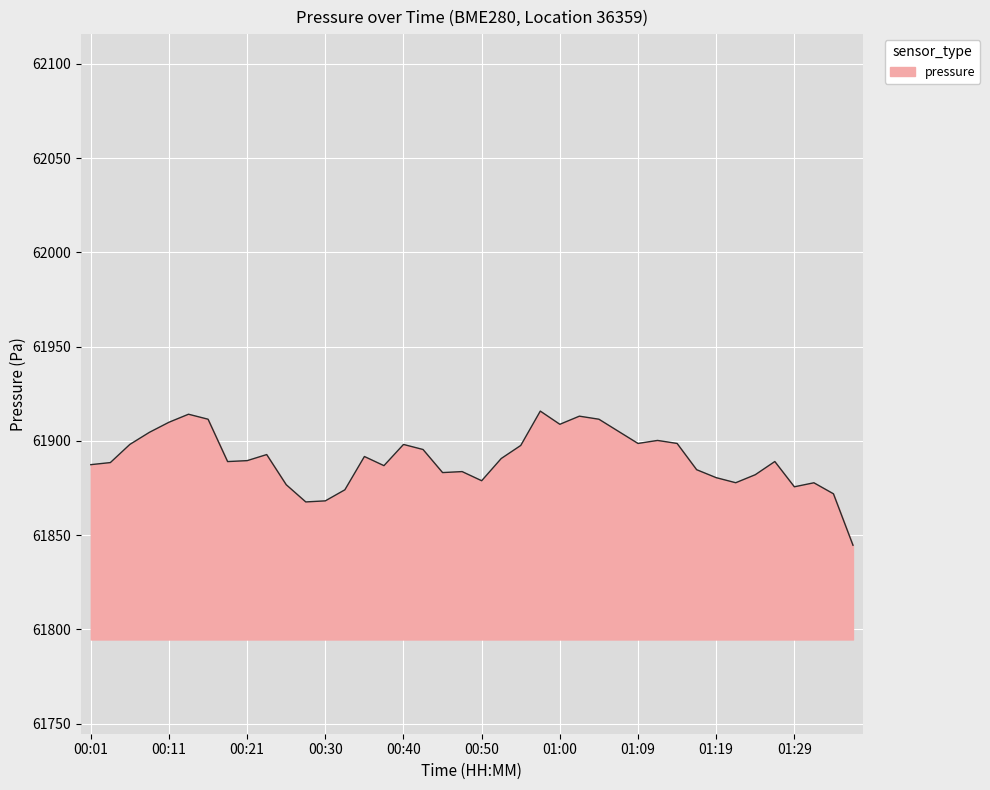

What is the minimum value shown in the chart?

61844.6